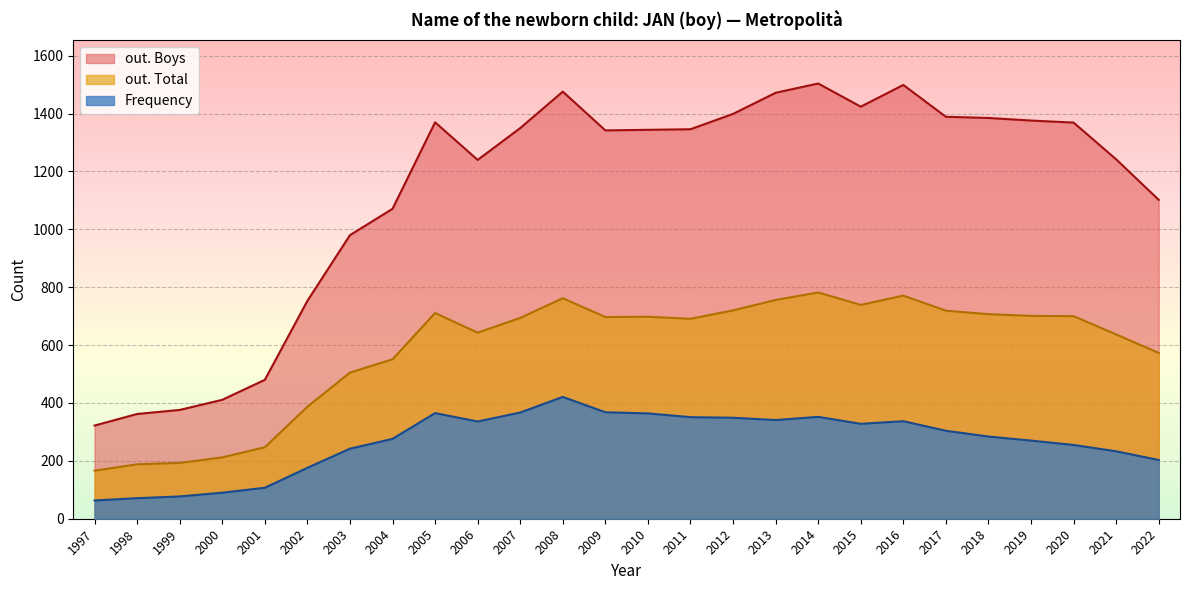

At how many categories does at least one series exceed 643?

21